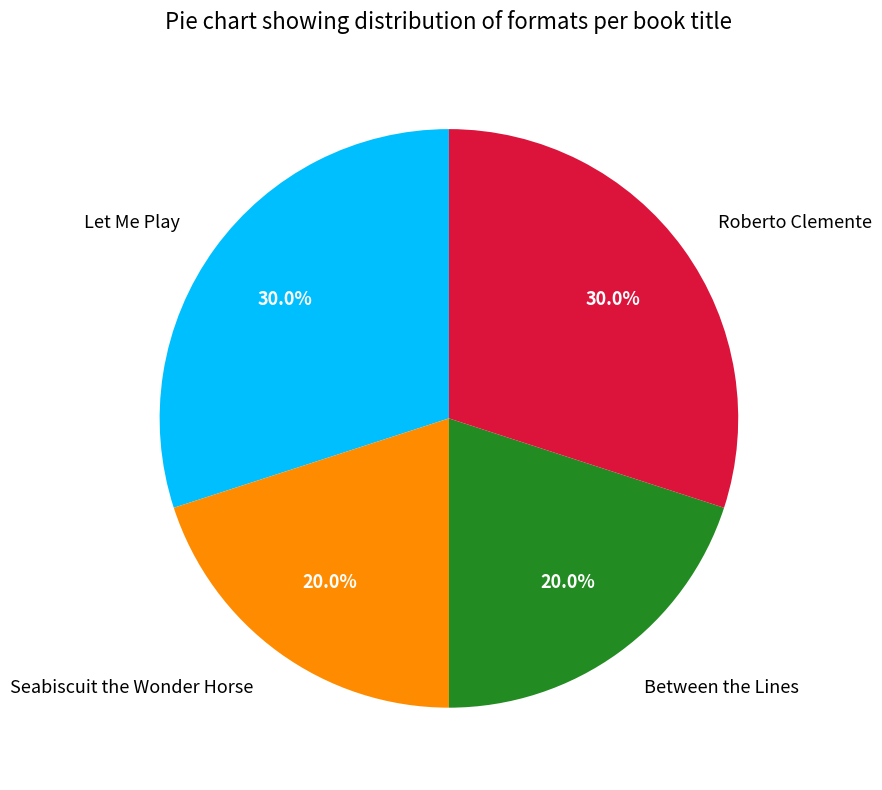

Approximately how many times larger is the value at Let Me Play compared to Between the Lines?

1.5